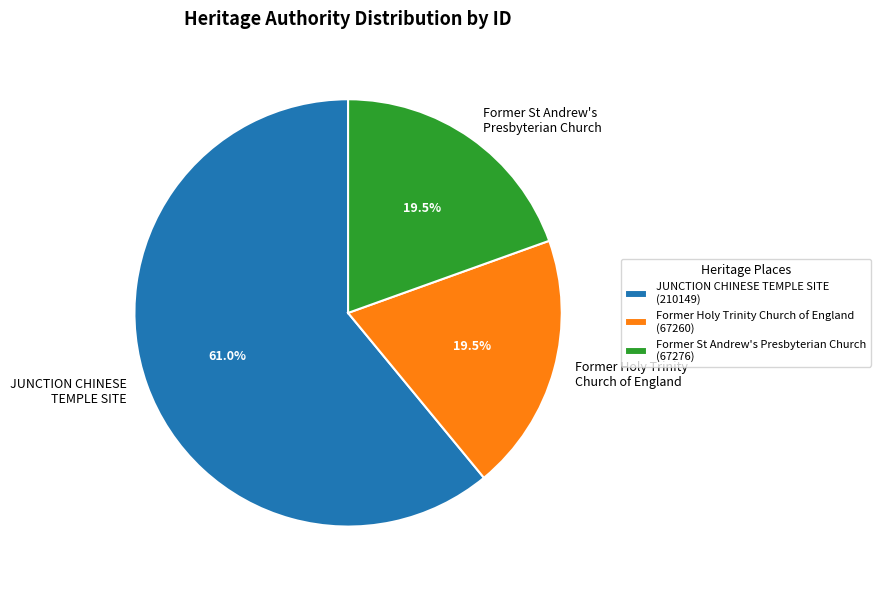

Do Former St Andrew's Presbyterian Church and Former Holy Trinity Church of England together represent more than half of the pie?

No